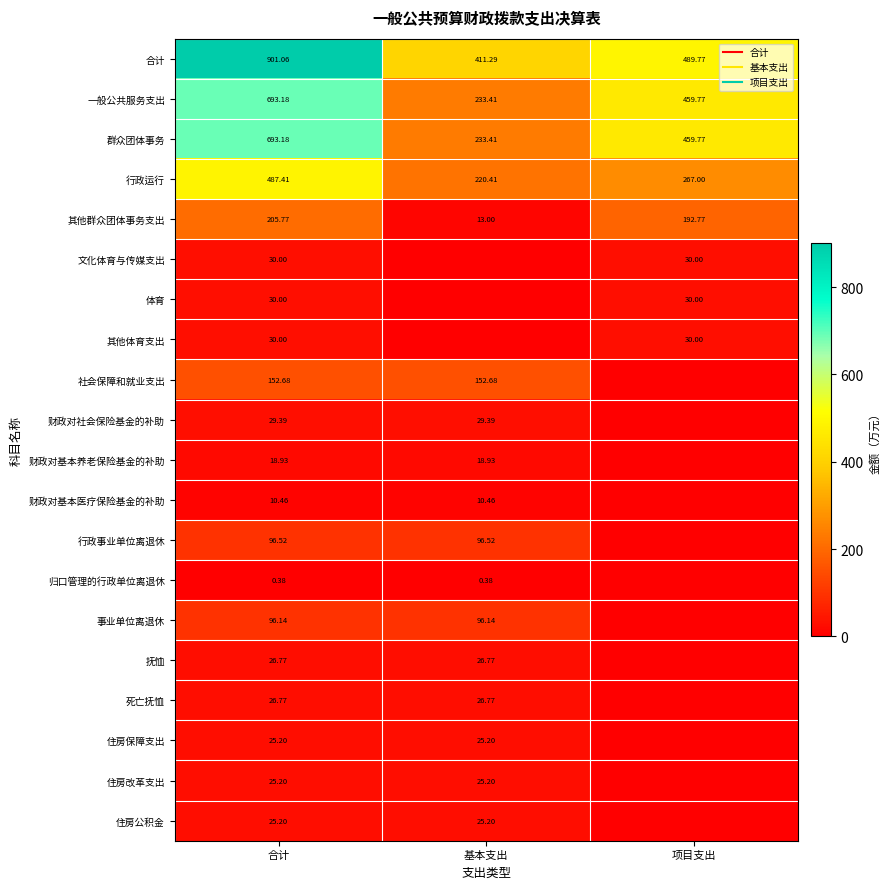

At which category does the chart reach its peak across all series?

合计